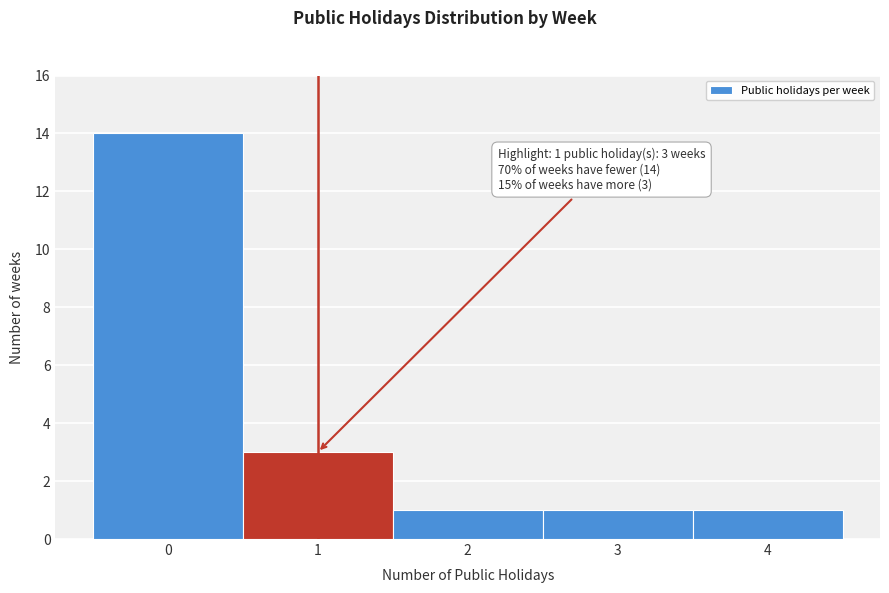

Which range on the x-axis has the tallest bar?

-0.5 to 0.5